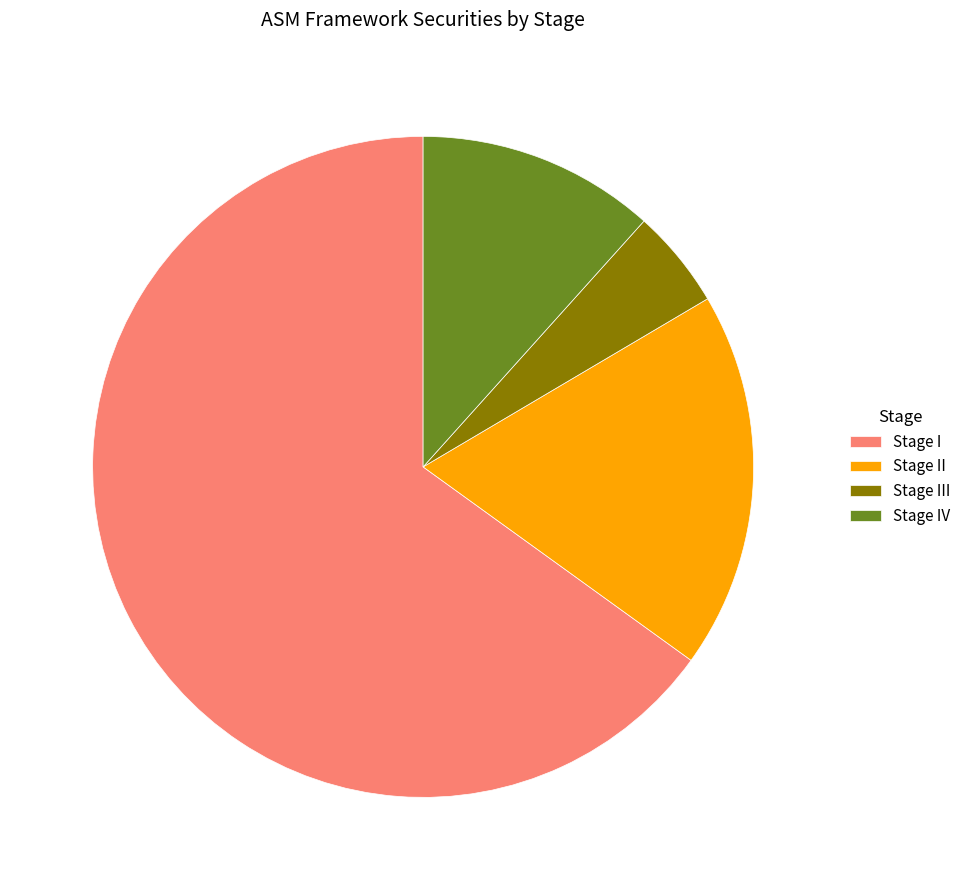

Which has a higher value, Stage III or Stage IV?

Stage IV